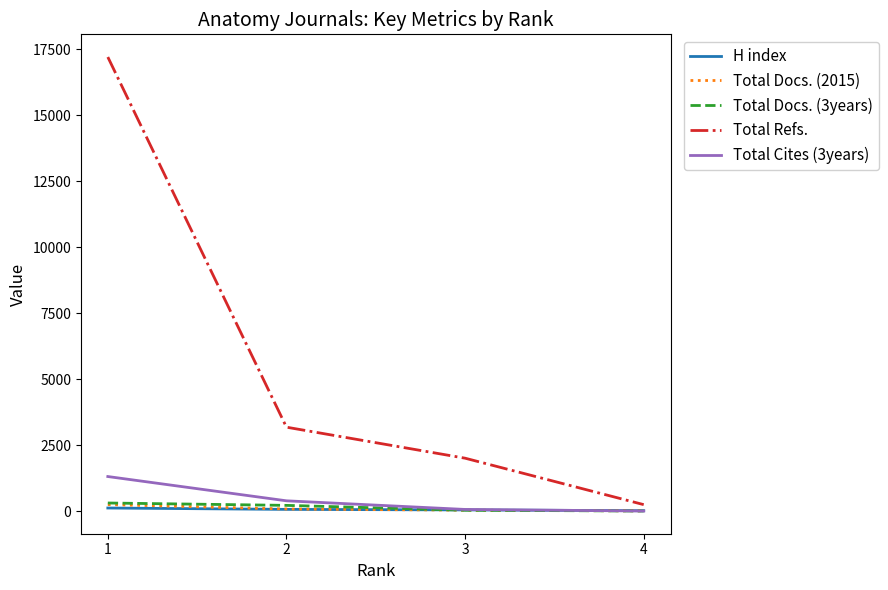

True or false: H index has a value of 12 at 4.

True